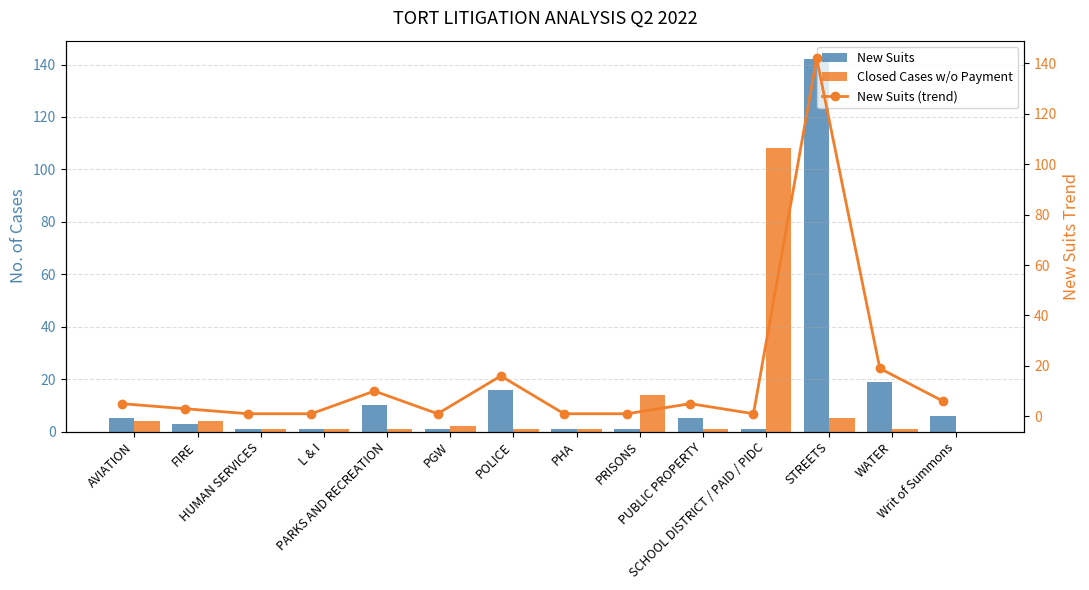

What is the difference between the maximum and second lowest values in the New Suits series?

141